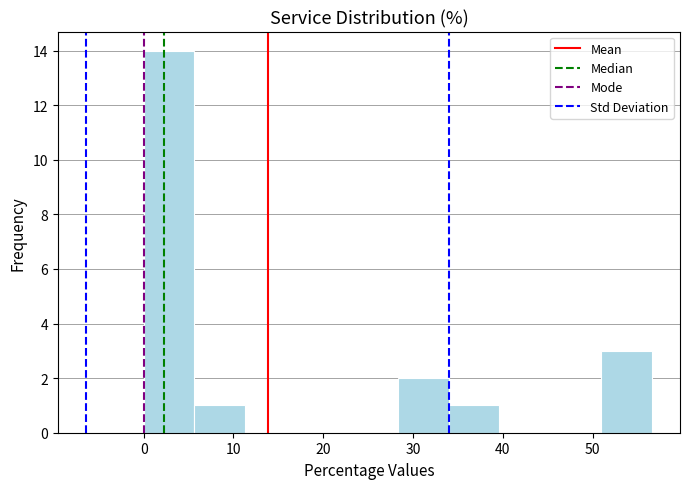

Which range on the x-axis has the tallest bar?

0 to 6